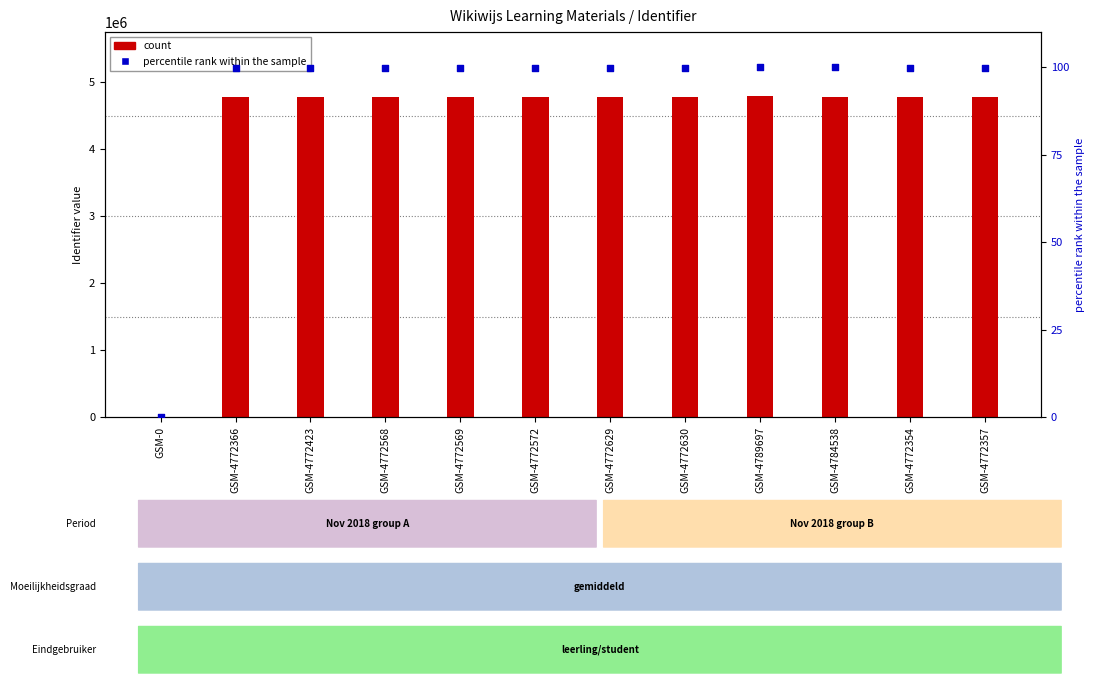

Which series contains the lowest Y value?

count